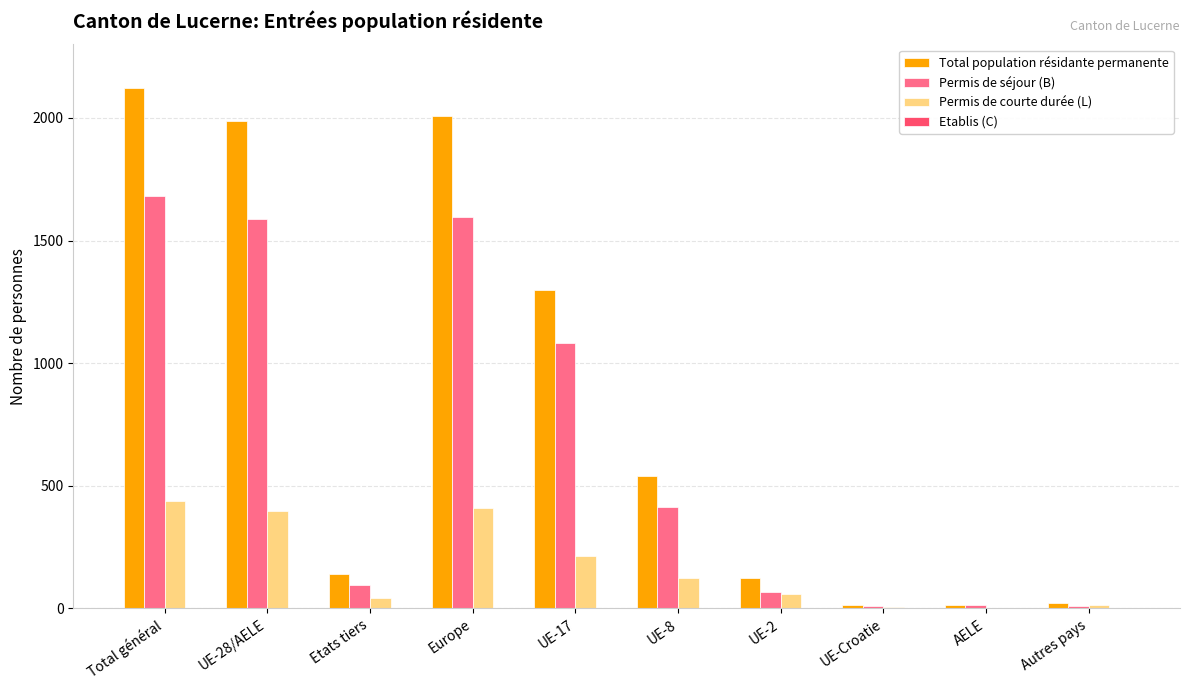

Between UE-17 and AELE, which series saw the biggest shift?

Total population résidante permanente